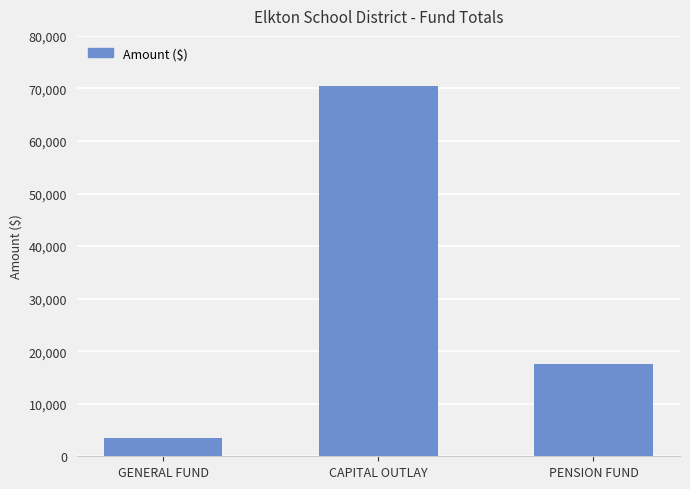

What is the change in value from GENERAL FUND to PENSION FUND?

+14054.4